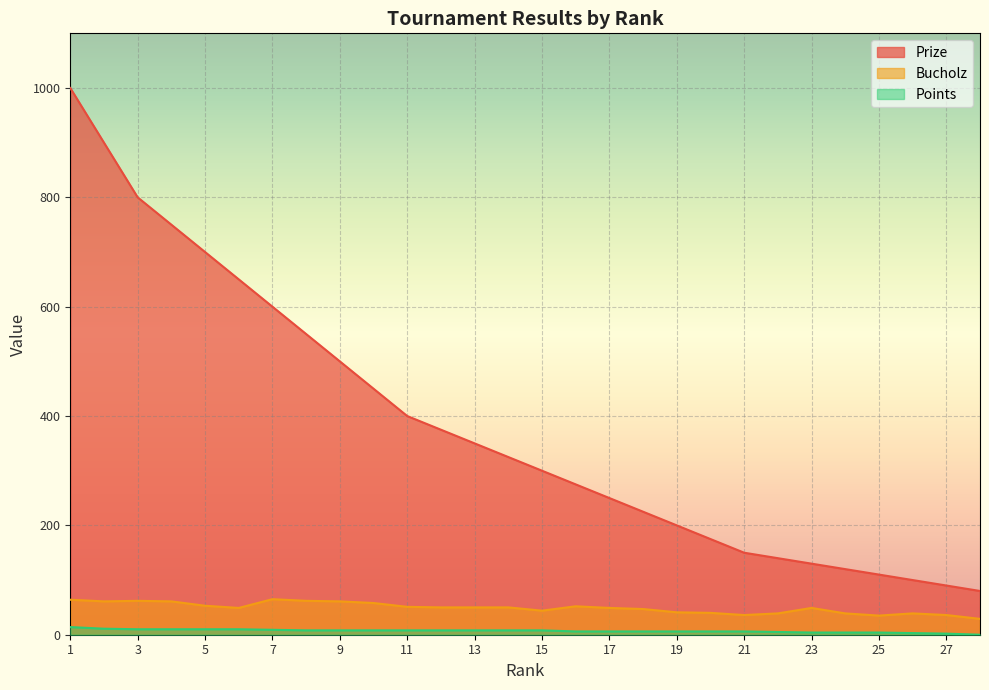

List the labels in order of Prize value, smallest first.

28, 27, 26, 25, 24, 23, 22, 21, 20, 19, 18, 17, 16, 15, 14, 13, 12, 11, 10, 9, 8, 7, 6, 5, 4, 3, 2, 1